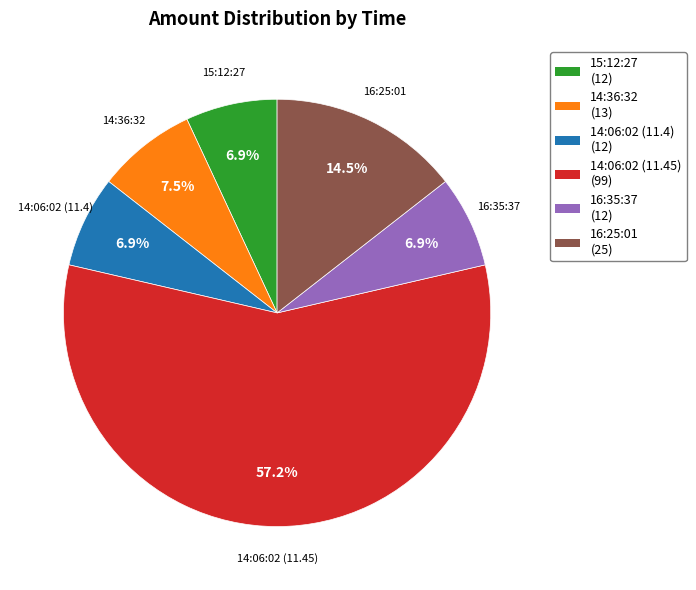

True or false: 14:06:02 (11.45) accounts for 70% of the total.

False